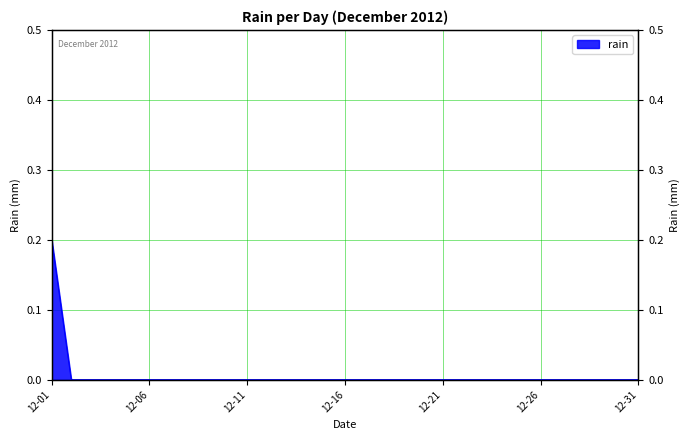

Reading left to right, what are all the values shown in this chart?

0.2	0.0	0.0	0.0	0.0	0.0	0.0	0.0	0.0	0.0	0.0	0.0	0.0	0.0	0.0	0.0	0.0	0.0	0.0	0.0	0.0	0.0	0.0	0.0	0.0	0.0	0.0	0.0	0.0	0.0	0.0